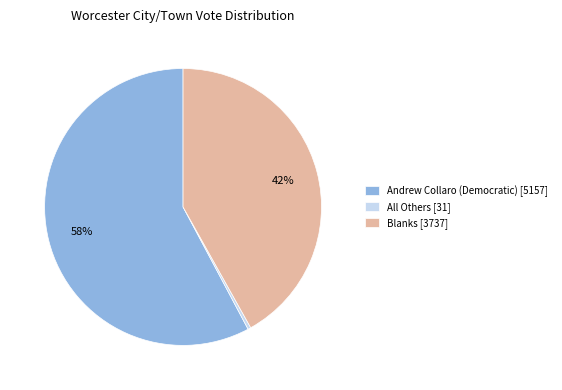

Is the sum of Andrew Collaro (Democratic) [5157] and All Others [31] greater than half?

Yes